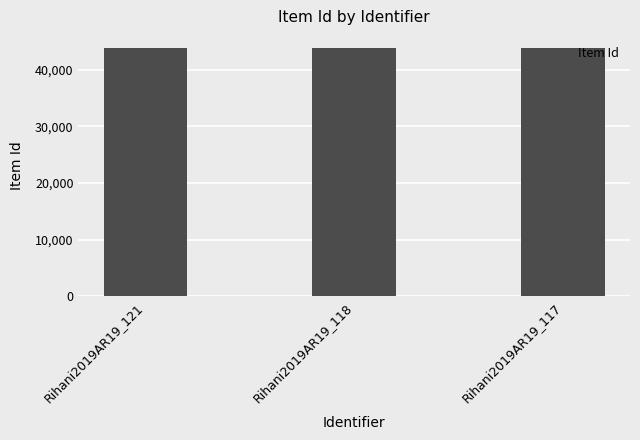

How many series are shown in this chart?

1